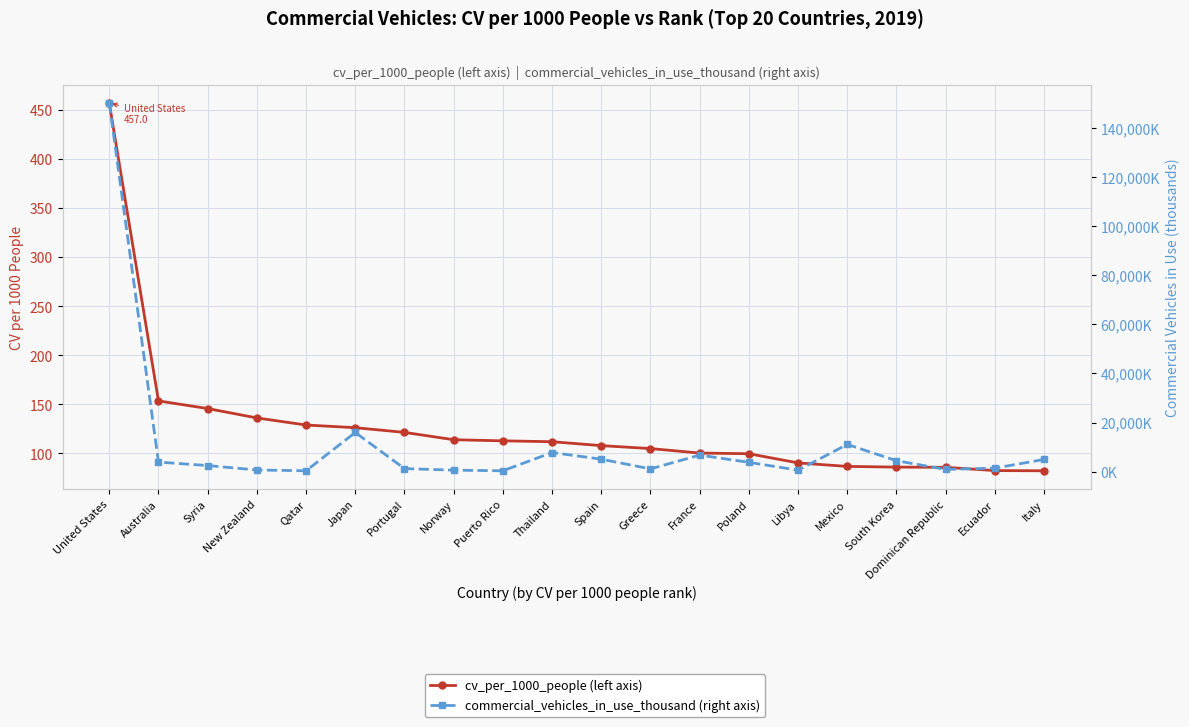

Which series has the widest spread of values?

commercial_vehicles_in_use_thousand